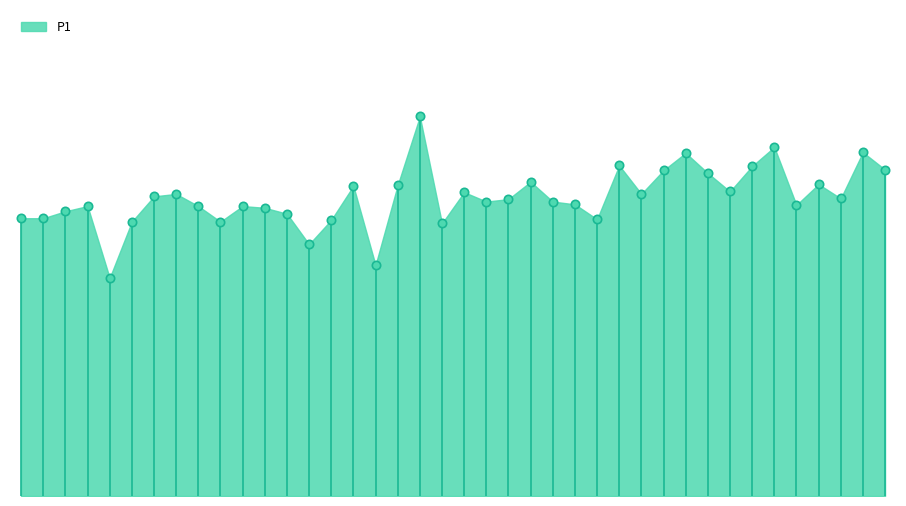

Does the chart have visible grid lines?

No